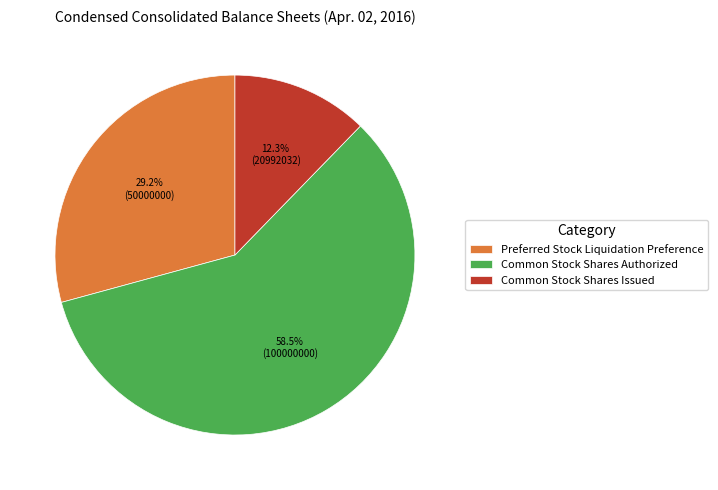

Between Common Stock Shares Issued and Preferred Stock Liquidation Preference, which is larger?

Preferred Stock Liquidation Preference